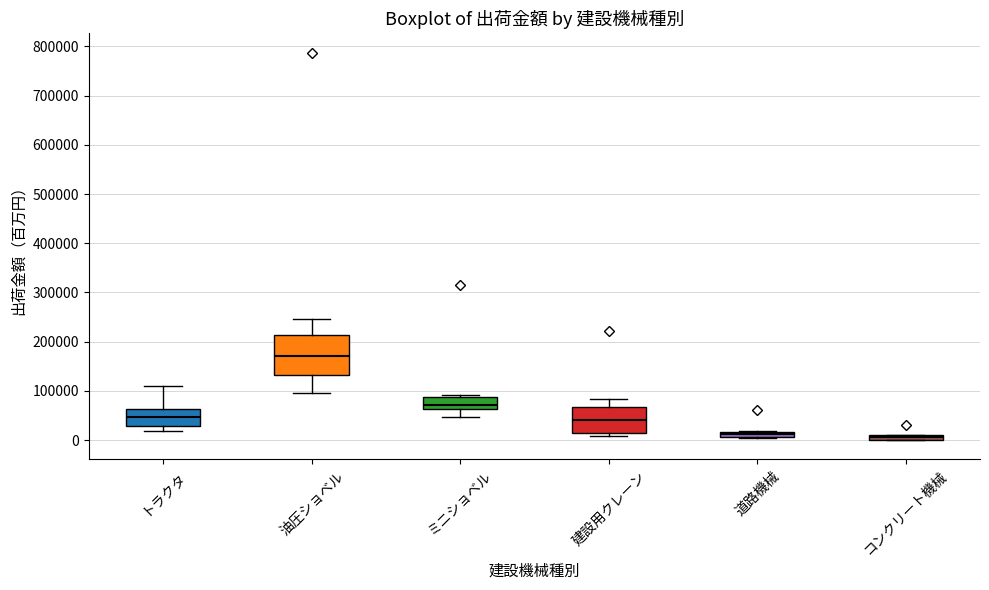

Where is the lower edge of the box for コンクリート機械 on the y-axis? The values are not printed on the chart, so give them approximately, as read against the axis.

0